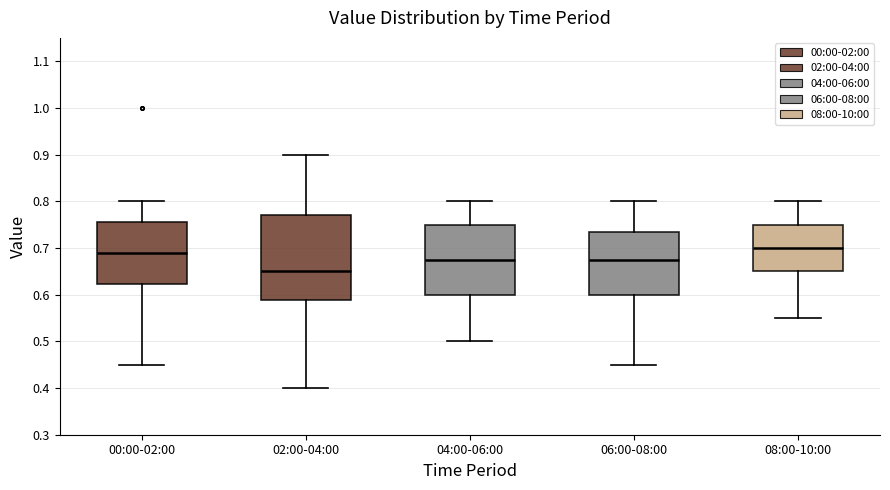

Reading left to right, transcribe this box plot: for each box, give where its median line is, the range the box spans, and where its two whiskers end, as read against the y-axis. The values are not printed on the chart, so give them approximately, as read against the axis.

00:00-02:00: median 0.69, box 0.62 to 0.76, whiskers 0.45 to 0.80
02:00-04:00: median 0.65, box 0.59 to 0.77, whiskers 0.40 to 0.90
04:00-06:00: median 0.68, box 0.60 to 0.75, whiskers 0.50 to 0.80
06:00-08:00: median 0.68, box 0.60 to 0.74, whiskers 0.45 to 0.80
08:00-10:00: median 0.70, box 0.65 to 0.75, whiskers 0.55 to 0.80